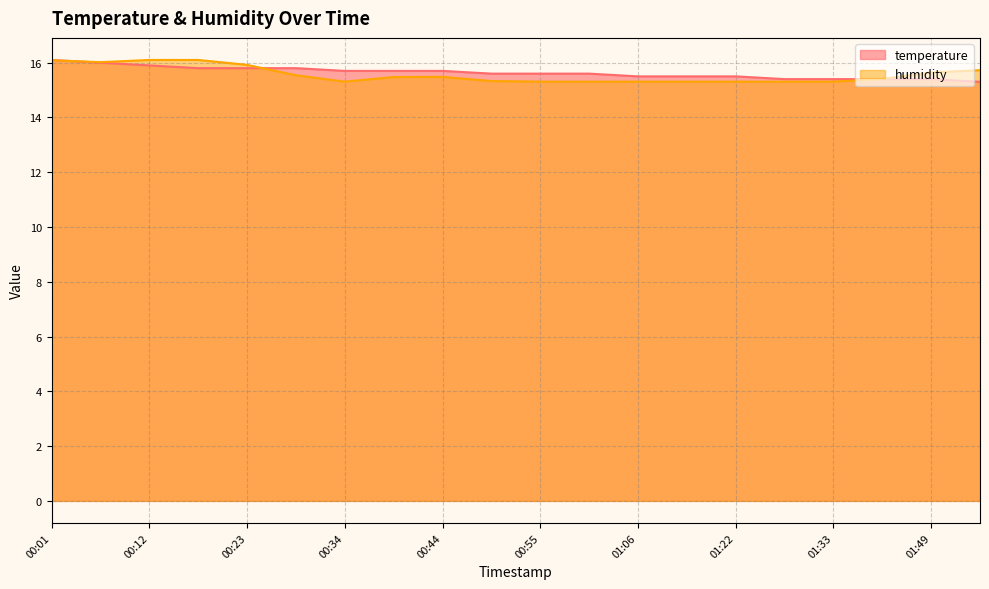

At how many categories does at least one series exceed 15?

20